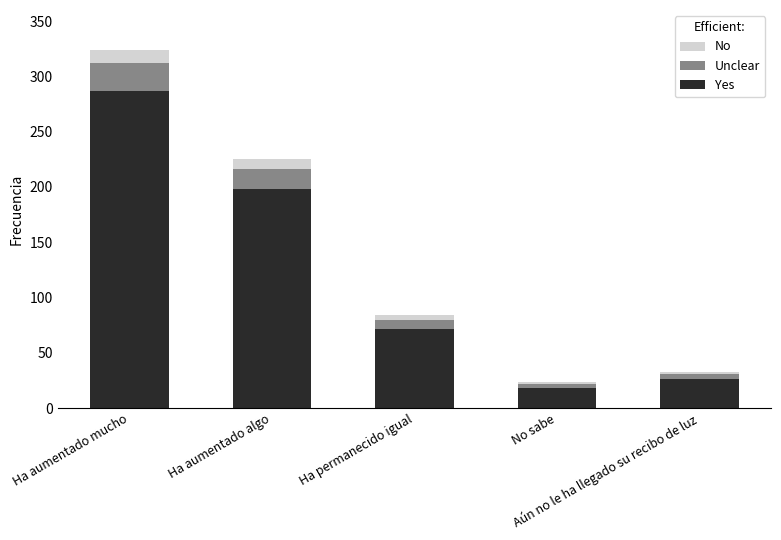

What is the lowest value of the Yes series?

18